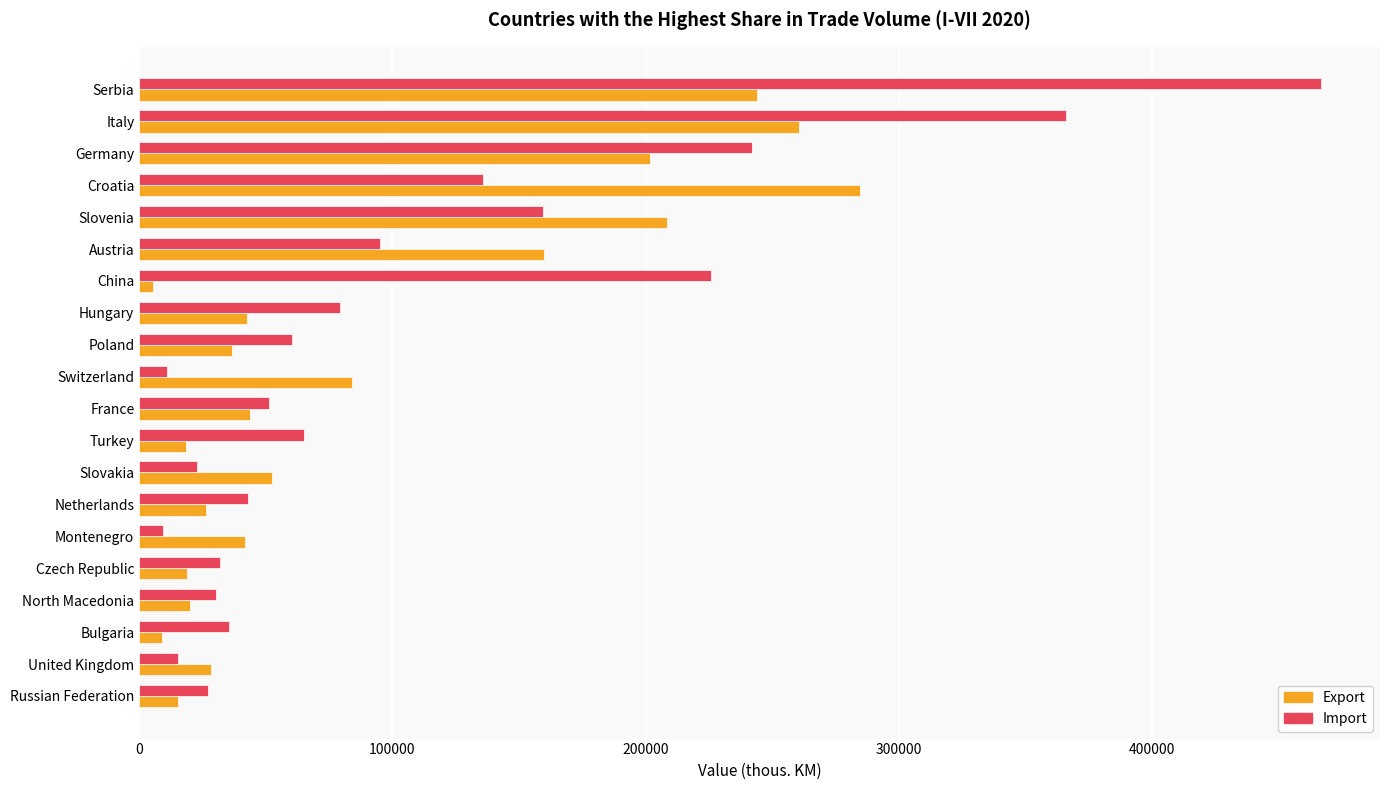

What is the difference between the highest and lowest values at Hungary?

36743.0